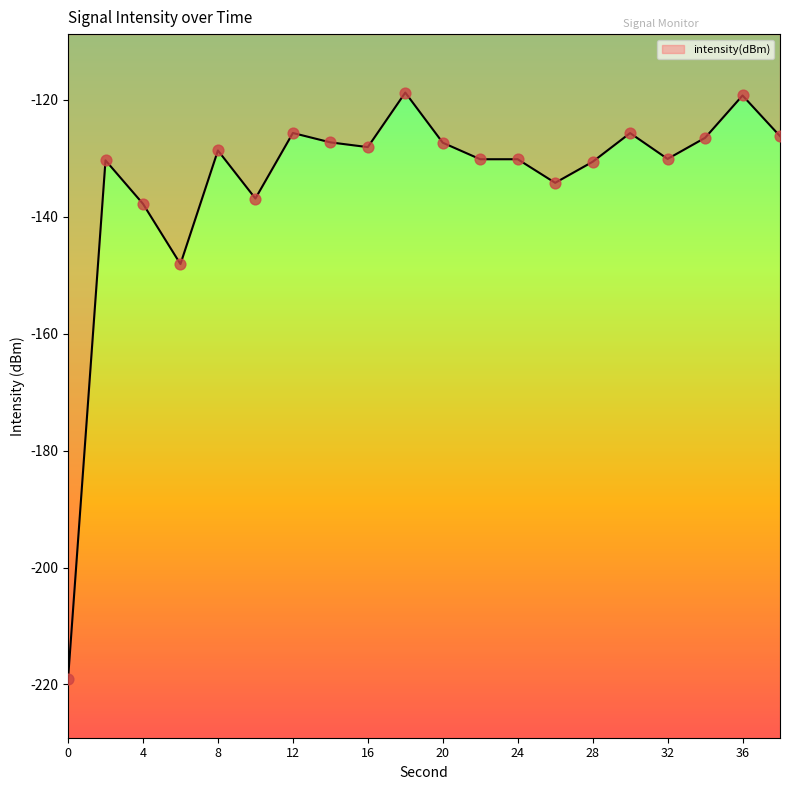

What is the difference between the maximum and minimum values?

100.3